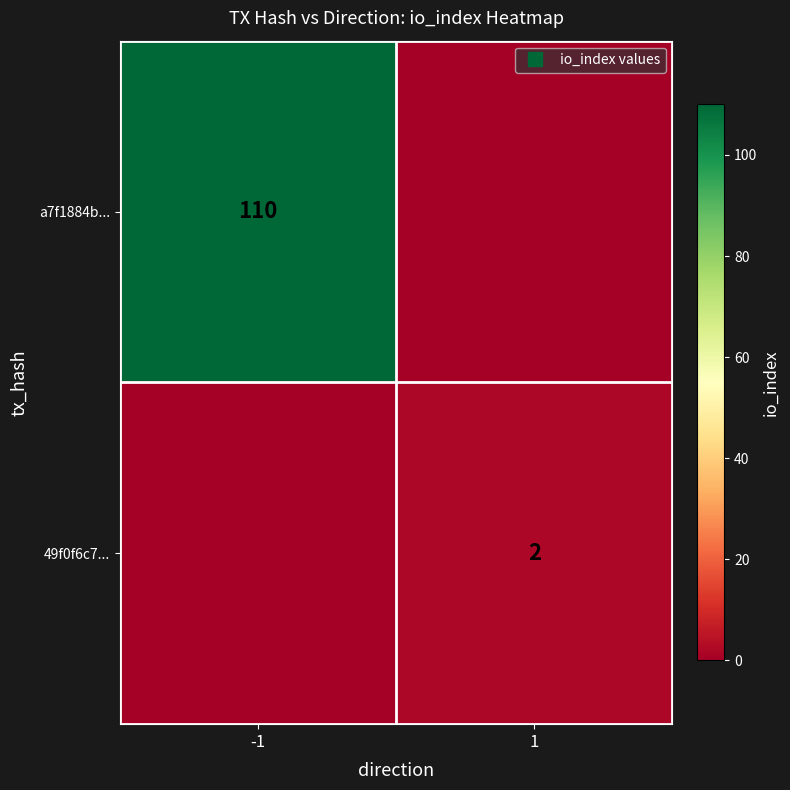

At which category does the chart reach its minimum across all series?

1